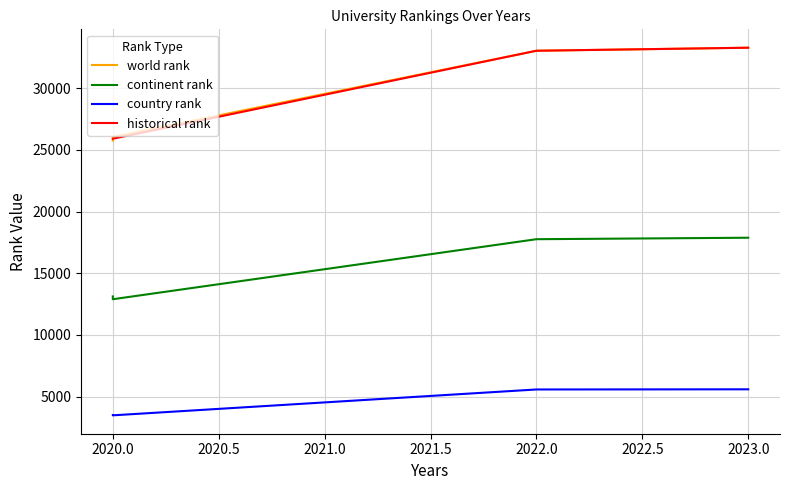

True or false: country rank and continent rank cross at least once.

False